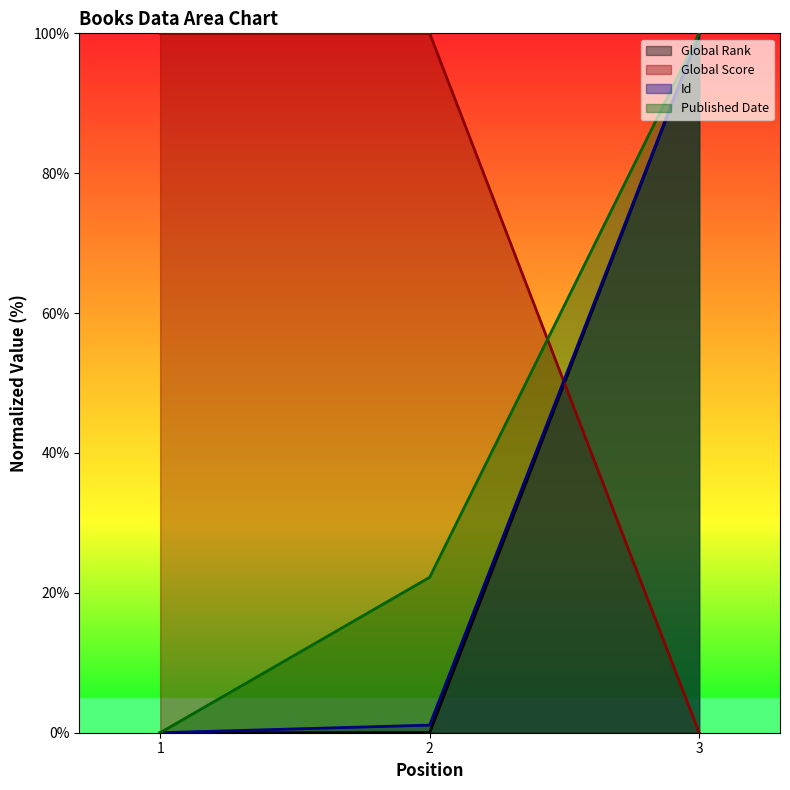

What are all the series names shown in the legend?

Global Rank, Global Score, Id, Published Date